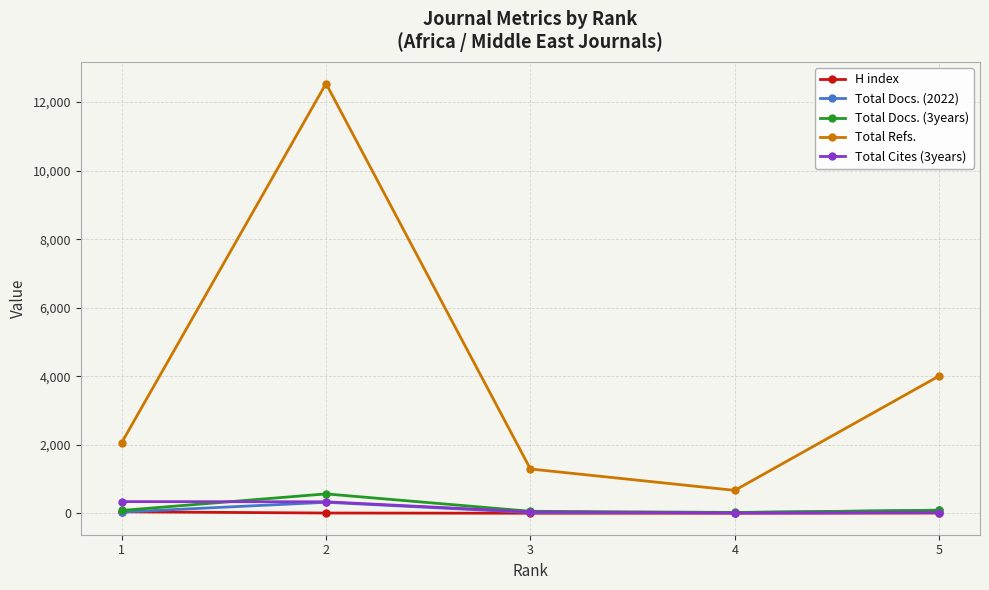

The value of Total Refs. at 5 is 4009. True or false?

True